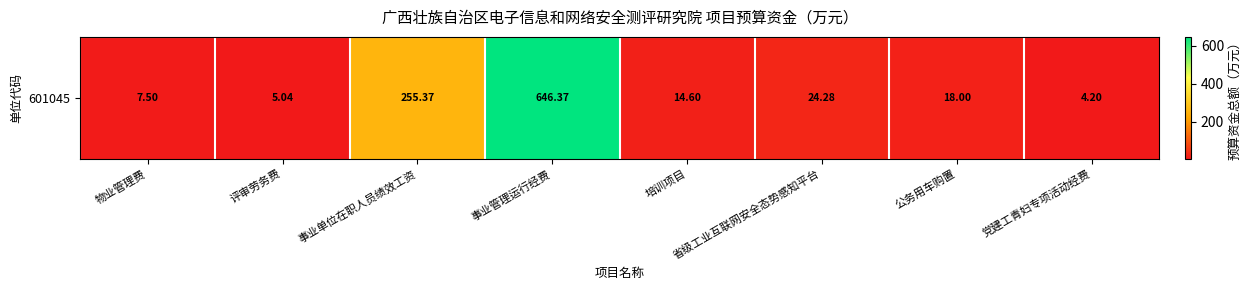

Is it true that the value at 培训项目 is 6.7?

False